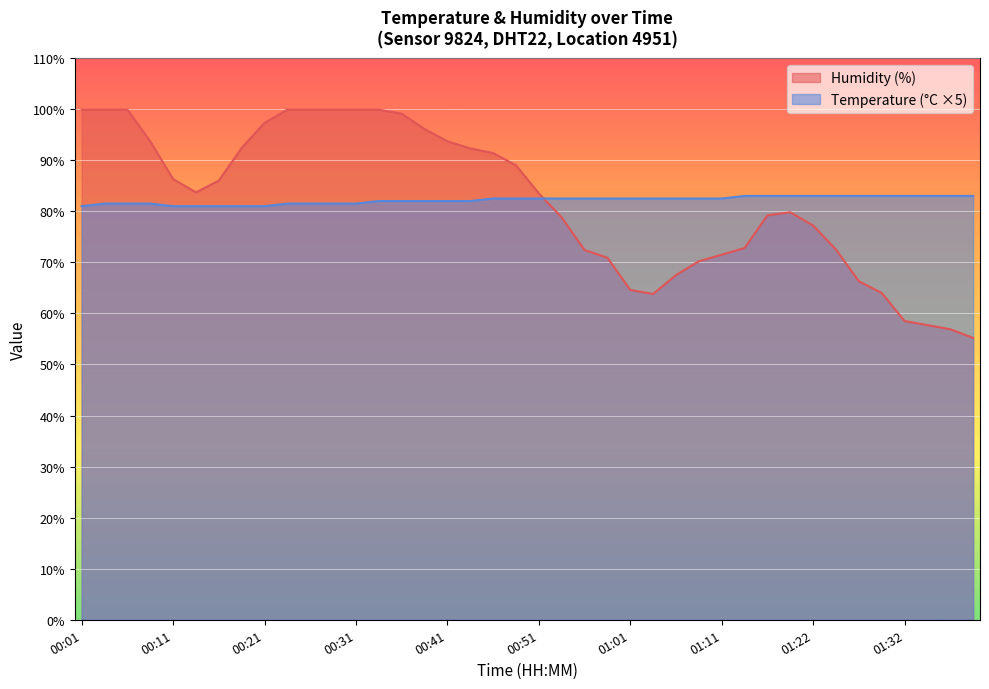

What is the value of the Temperature (°C) point at the 26th from the left?

82.5